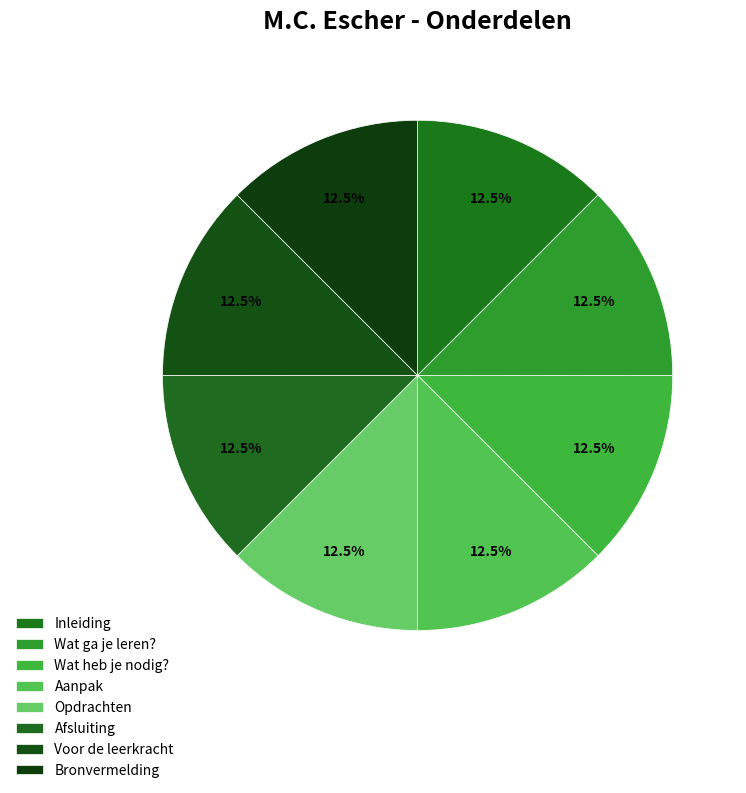

True or false: Wat heb je nodig? accounts for 12% of the total.

True